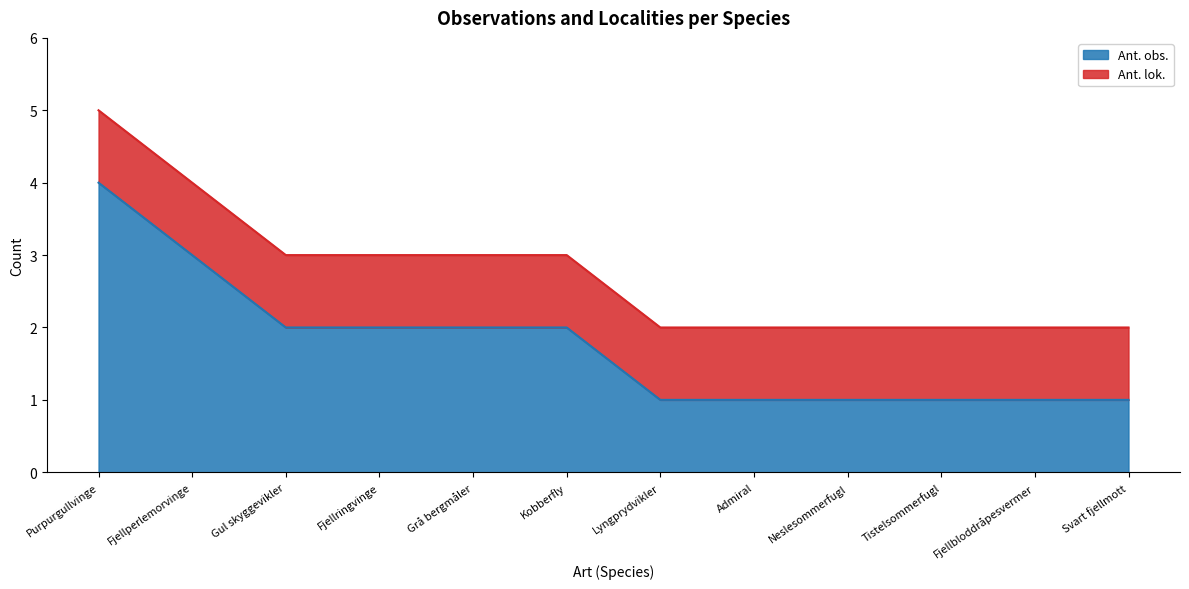

Reading left to right, list all the values displayed in this chart.

Purpurgullvinge=4	Fjellperlemorvinge=3	Gul skyggevikler=2	Fjellringvinge=2	Grå bergmåler=2	Kobberfly=2	Lyngprydvikler=1	Admiral=1	Neslesommerfugl=1	Tistelsommerfugl=1	Fjellbloddråpesvermer=1	Svart fjellmott=1